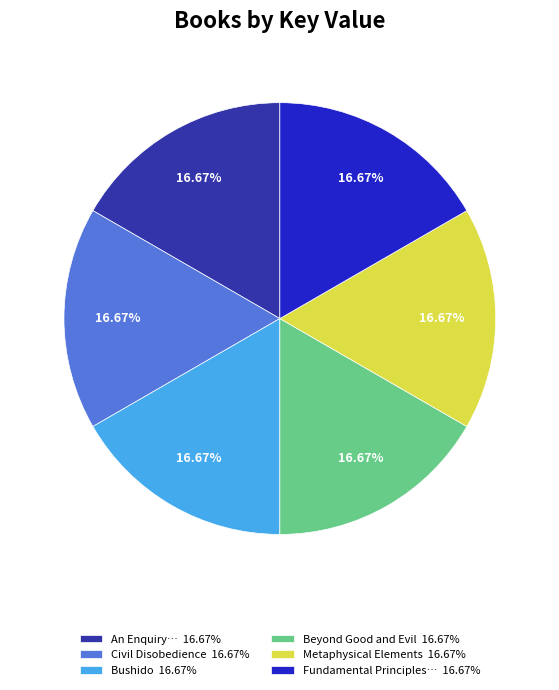

Combined, do Fundamental Principles… 16.67% and Beyond Good and Evil 16.67% account for over 50%?

No